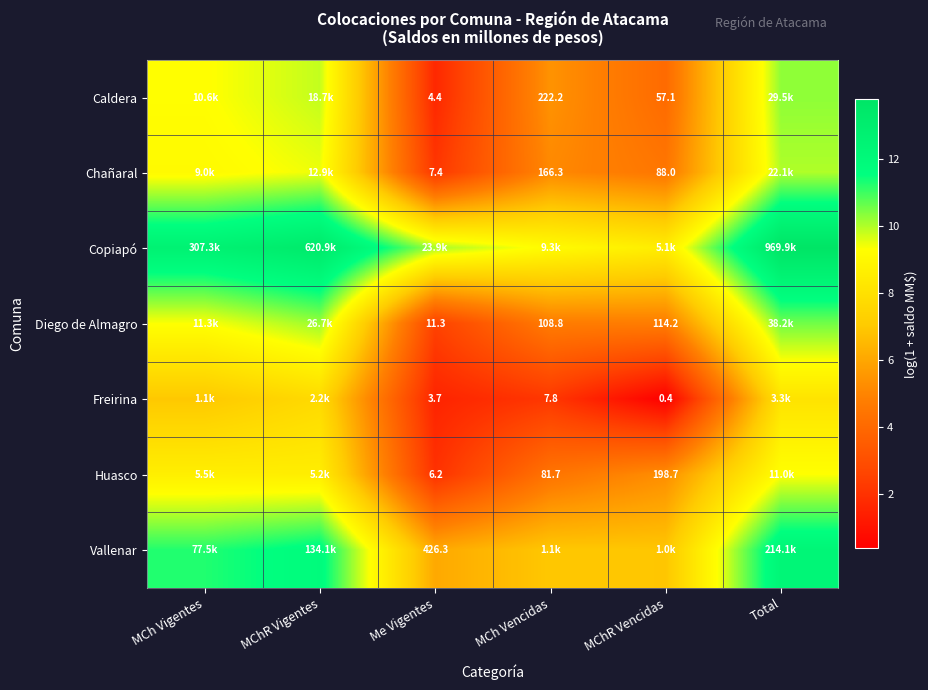

Which series has the largest total across all categories?

Copiapó